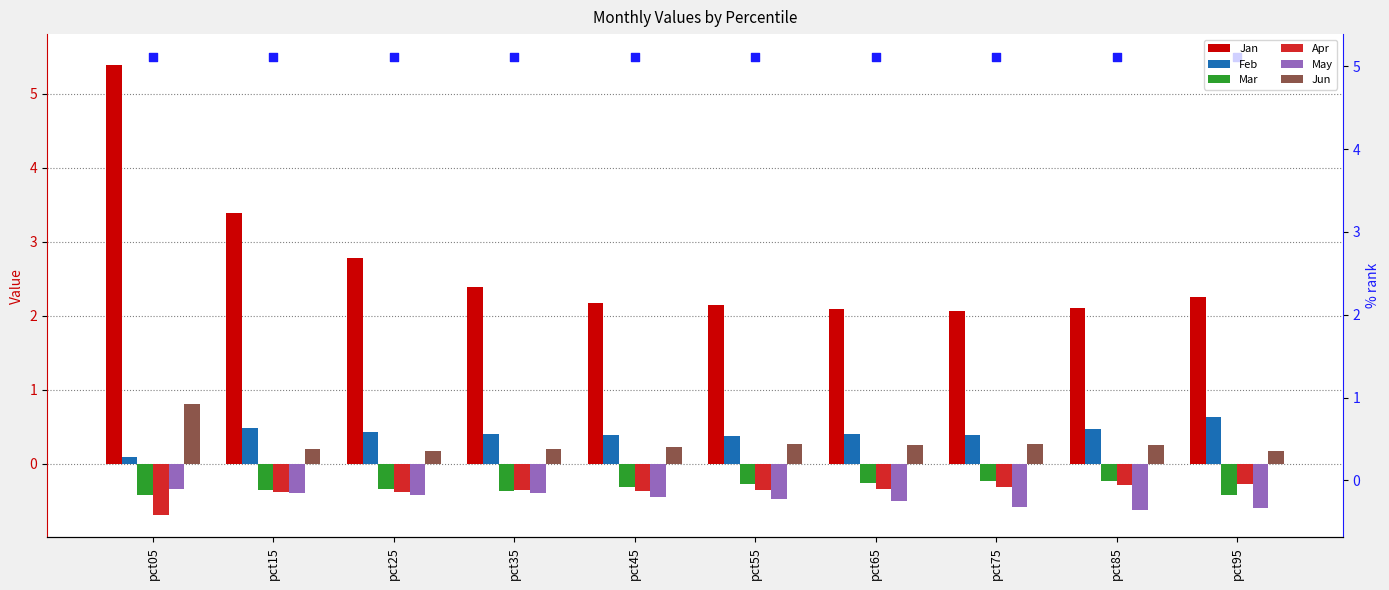

What is the total value across all series at pct95?

1.7